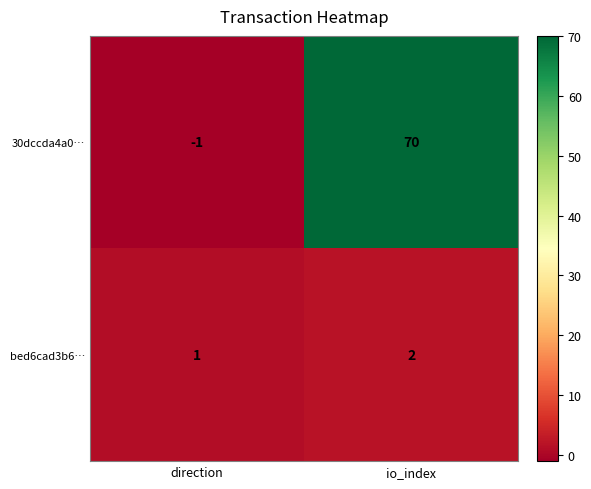

What is the spread (max minus min) of values at io_index?

68